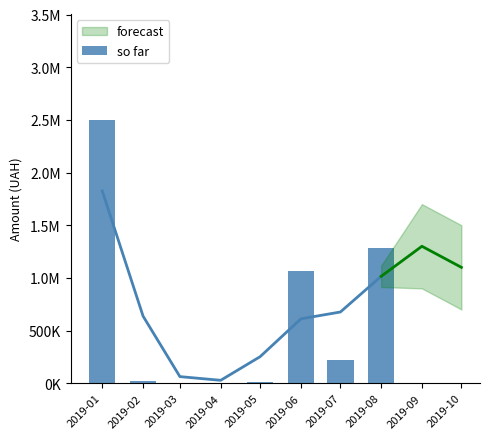

The chart shows a value of 1062057.2 at 2019-06. True or false?

True